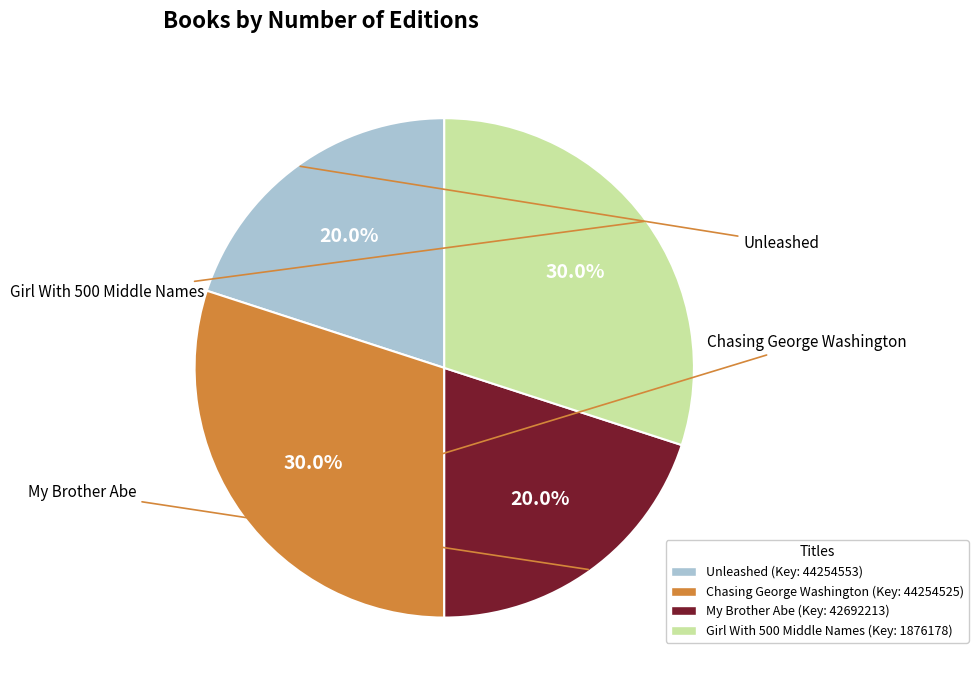

Is there any slice that represents more than half of the pie?

No